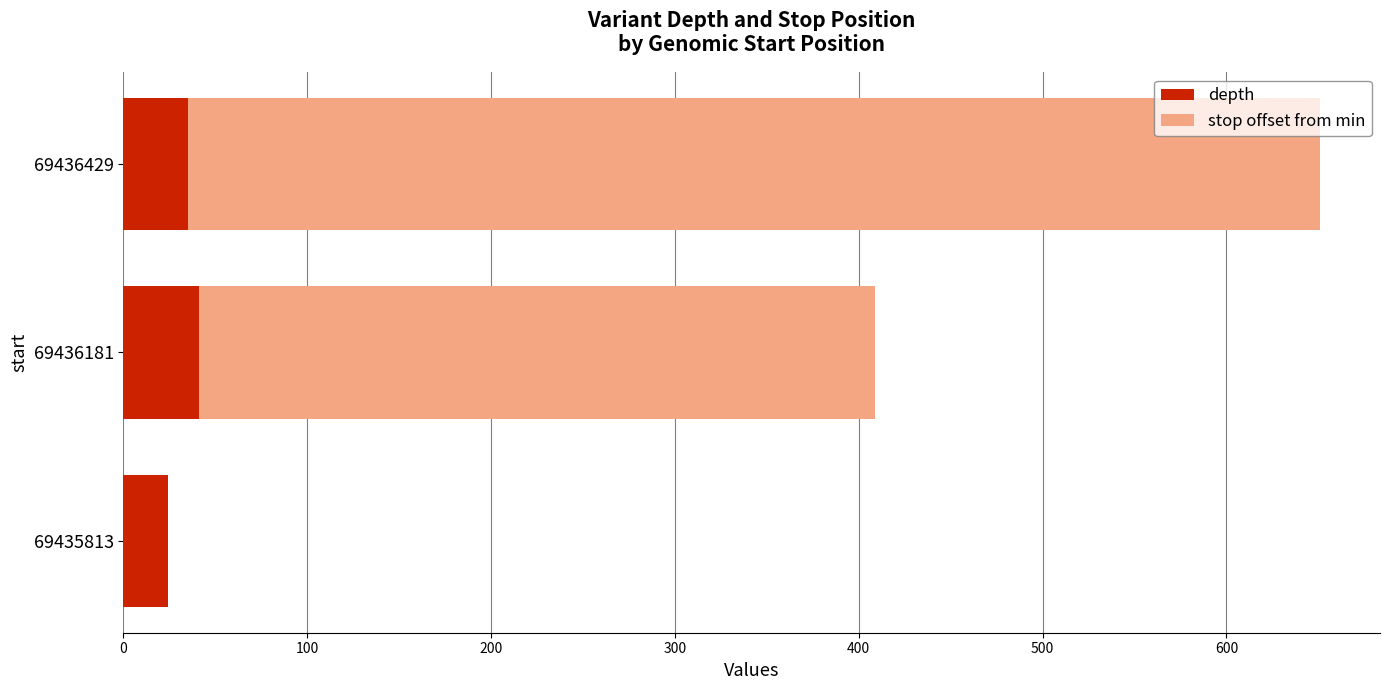

True or false: depth has a value of 35 at 69436429.

True